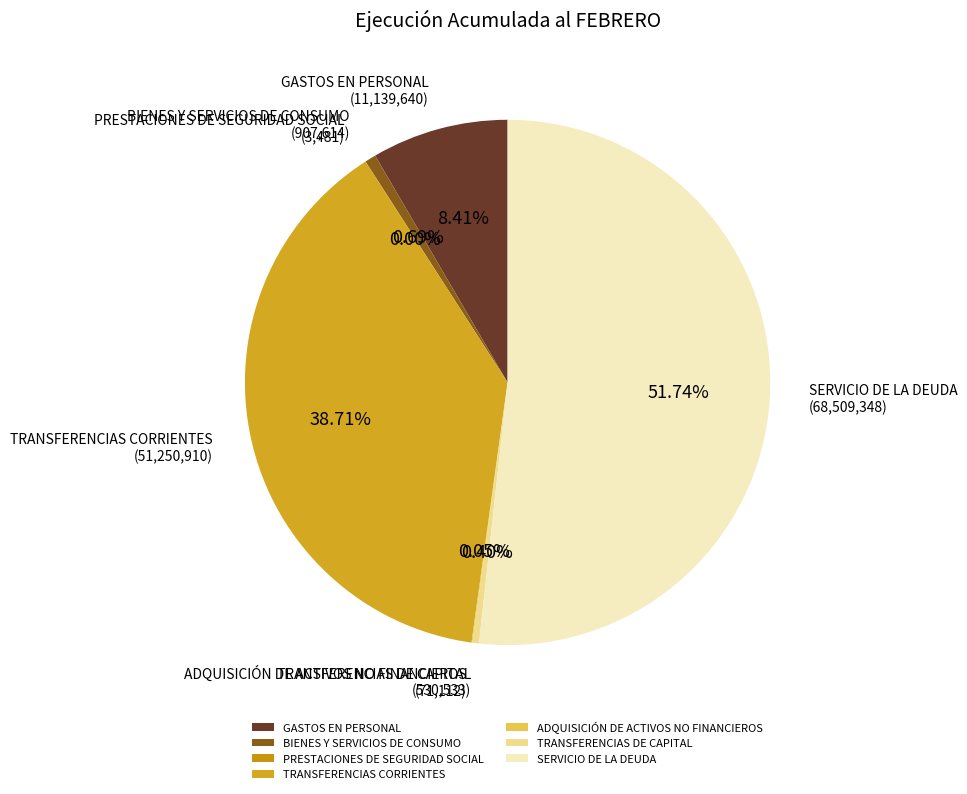

Between BIENES Y SERVICIOS DE CONSUMO and TRANSFERENCIAS CORRIENTES, which is larger?

TRANSFERENCIAS CORRIENTES